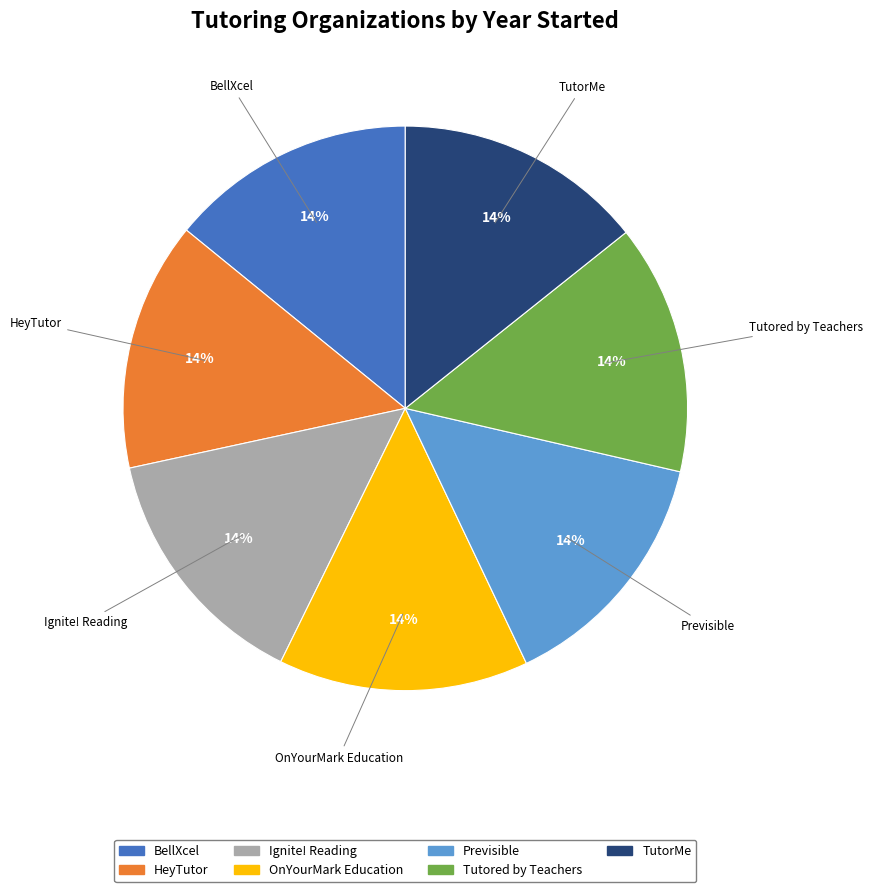

Is there any slice that represents more than half of the pie?

No